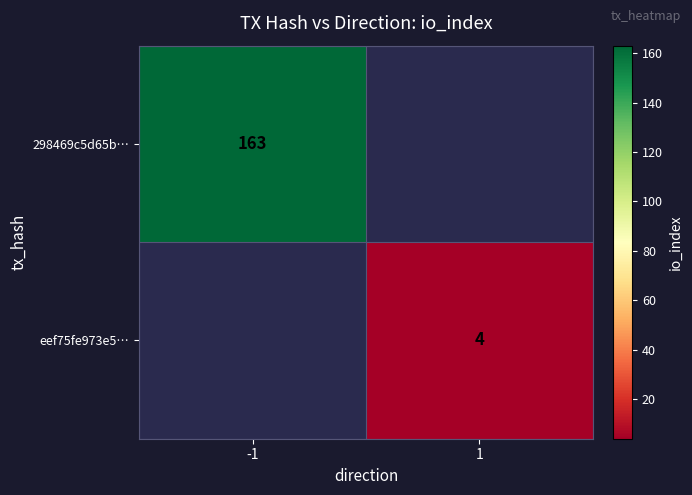

The value of eef75fe973e5… at 1 is 1. True or false?

False